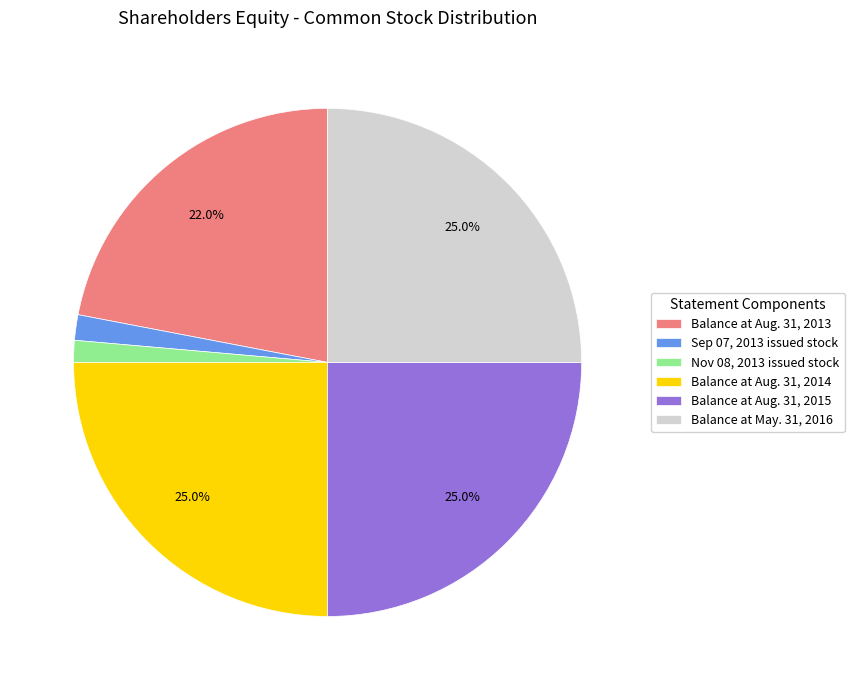

Between Balance at Aug. 31, 2013 and Sep 07, 2013 issued stock, which is larger?

Balance at Aug. 31, 2013